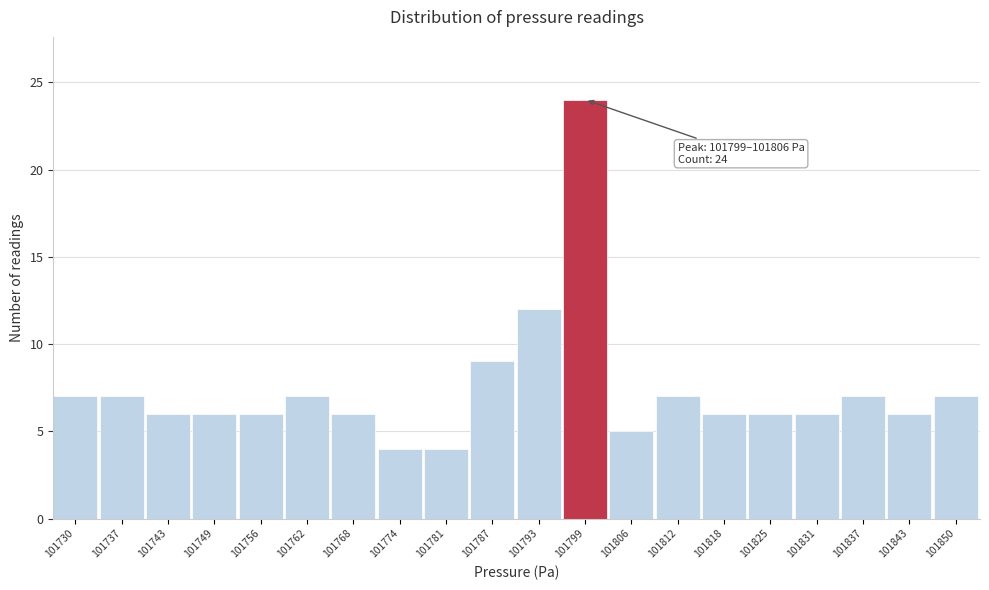

Reading left to right, what are all the values shown in this chart?

101730=7	101737=7	101743=6	101749=6	101756=6	101762=7	101768=6	101774=4	101781=4	101787=9	101793=12	101799=24	101806=5	101812=7	101818=6	101825=6	101831=6	101837=7	101843=6	101850=7